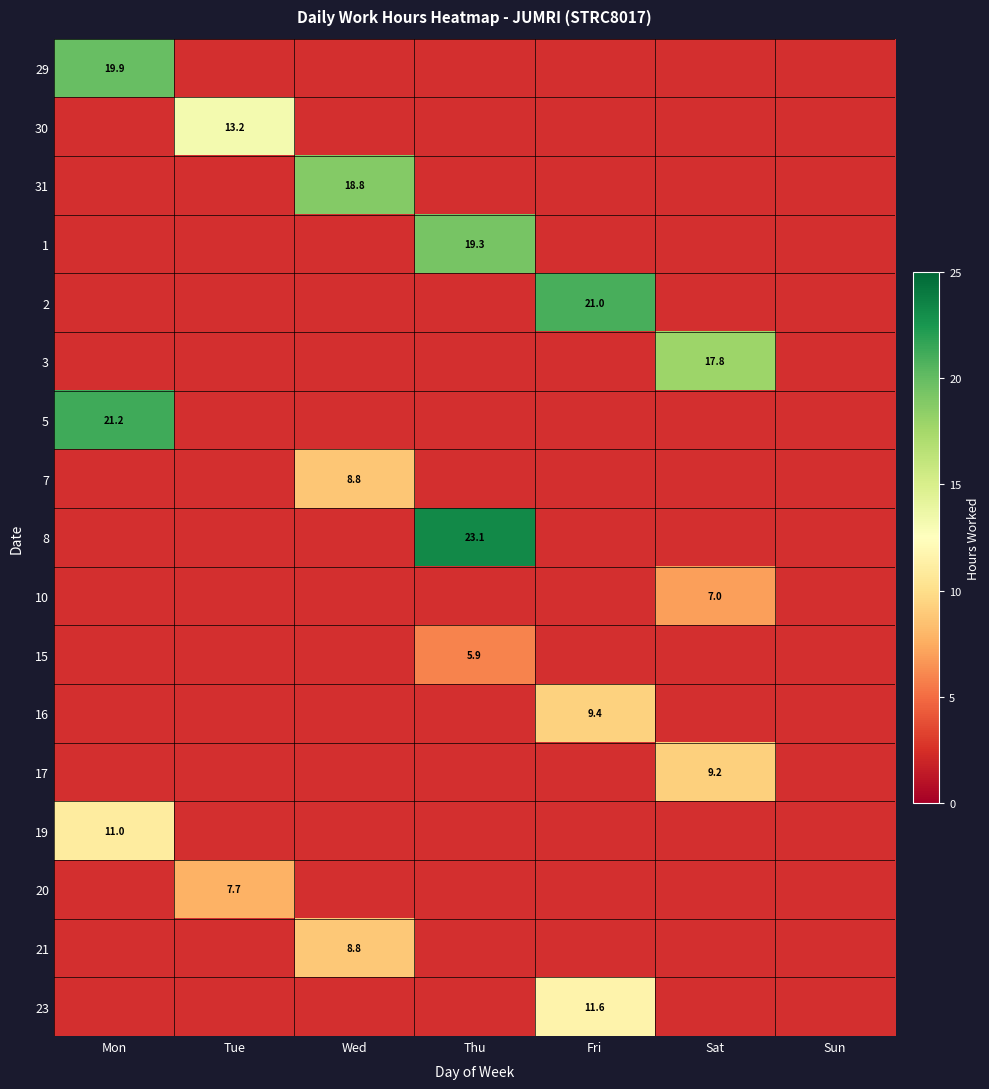

How many positive values does the 19 series have?

1